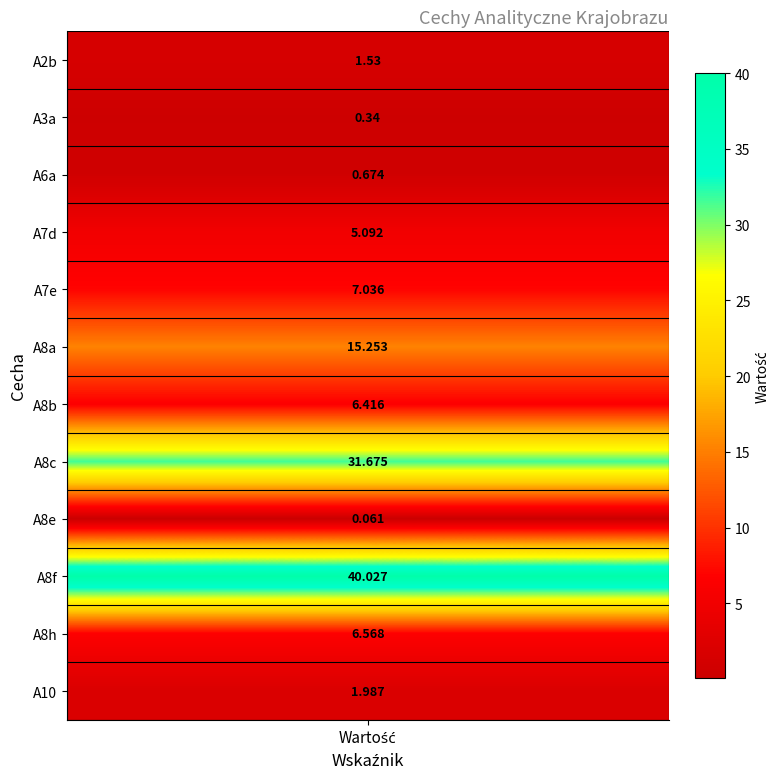

What is the difference between the maximum and minimum values?

40.0